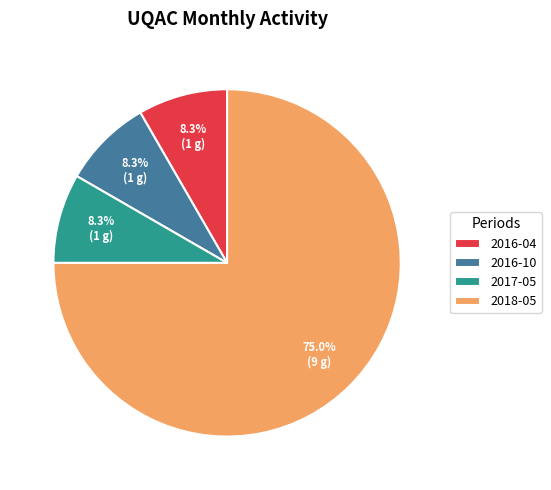

What is the largest slice in the pie chart?

2018-05